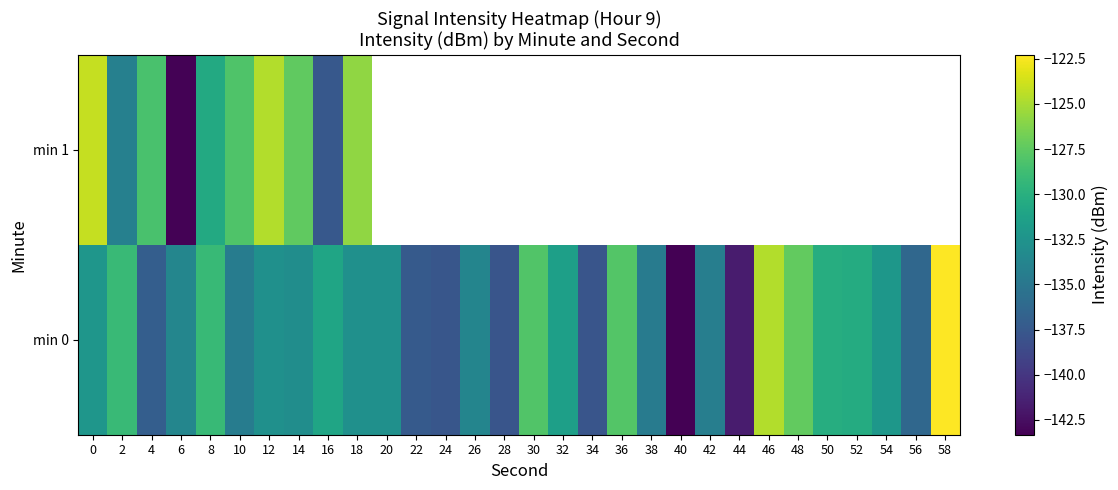

Is it true that min 0 equals -225.9 at 24?

False